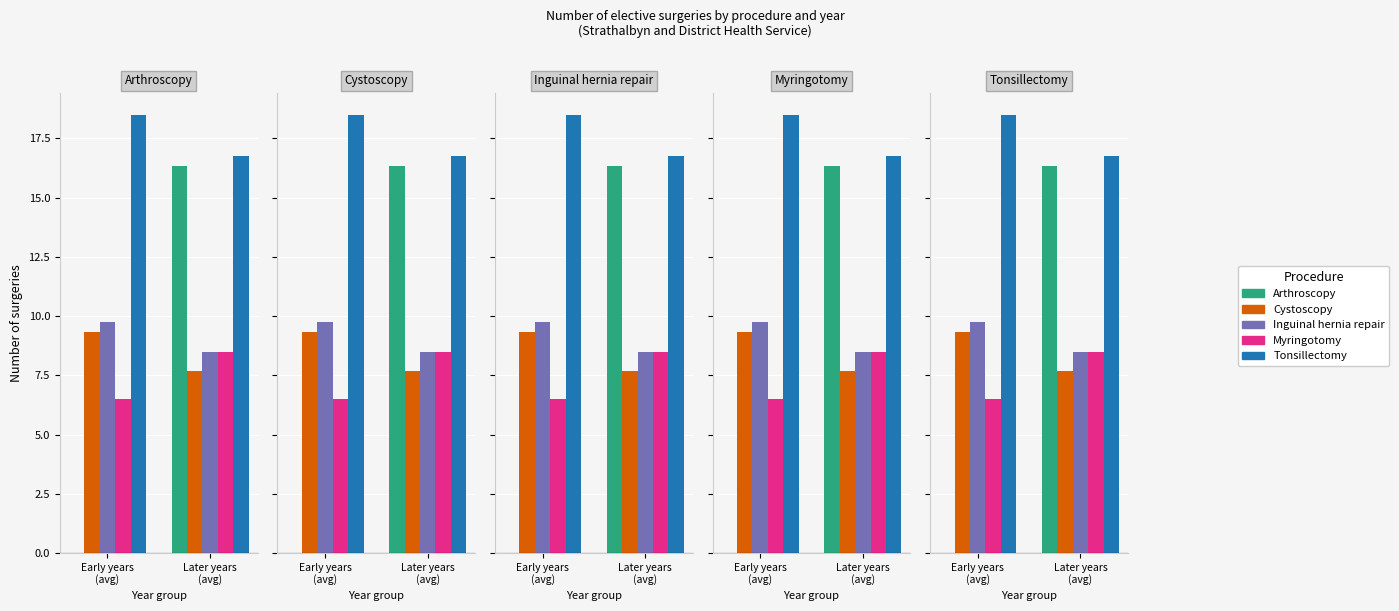

How many bars are there in each group?

5